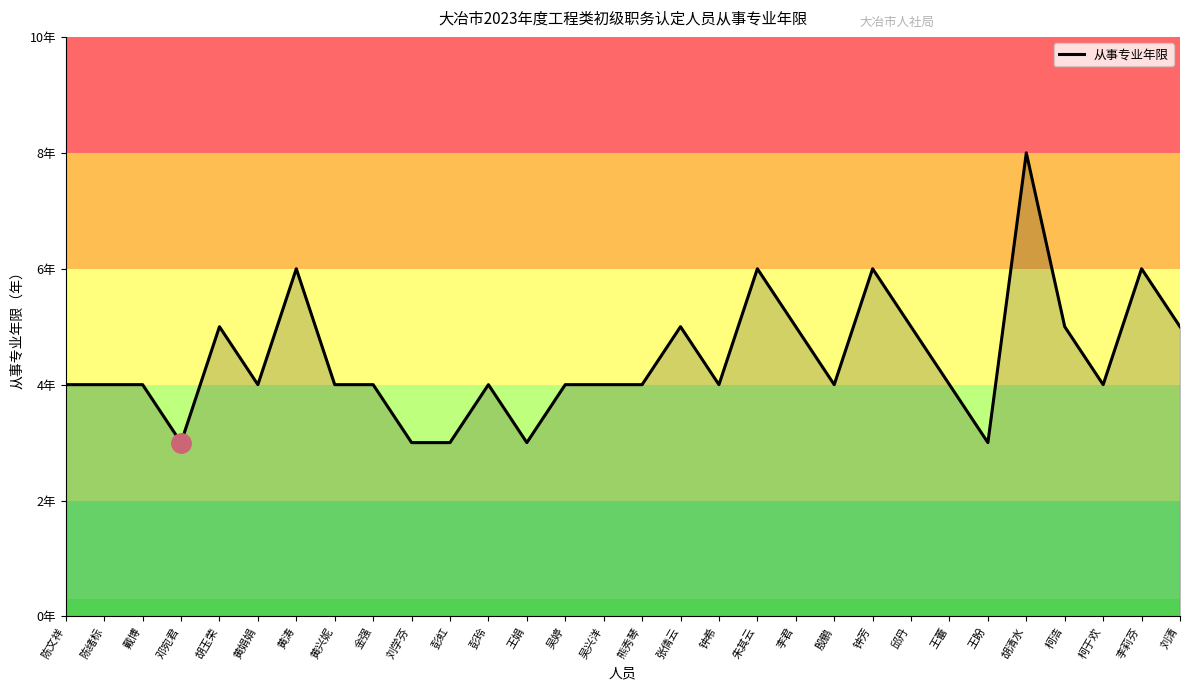

Is this an area chart (filled region under the line)?

Yes